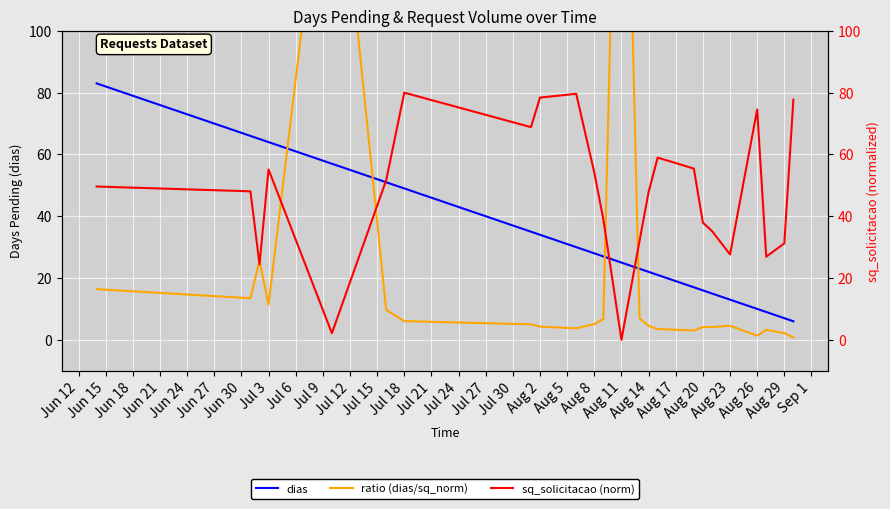

What is the difference between the maximum and minimum values in the sq_solicitacao (norm) series?

80.0